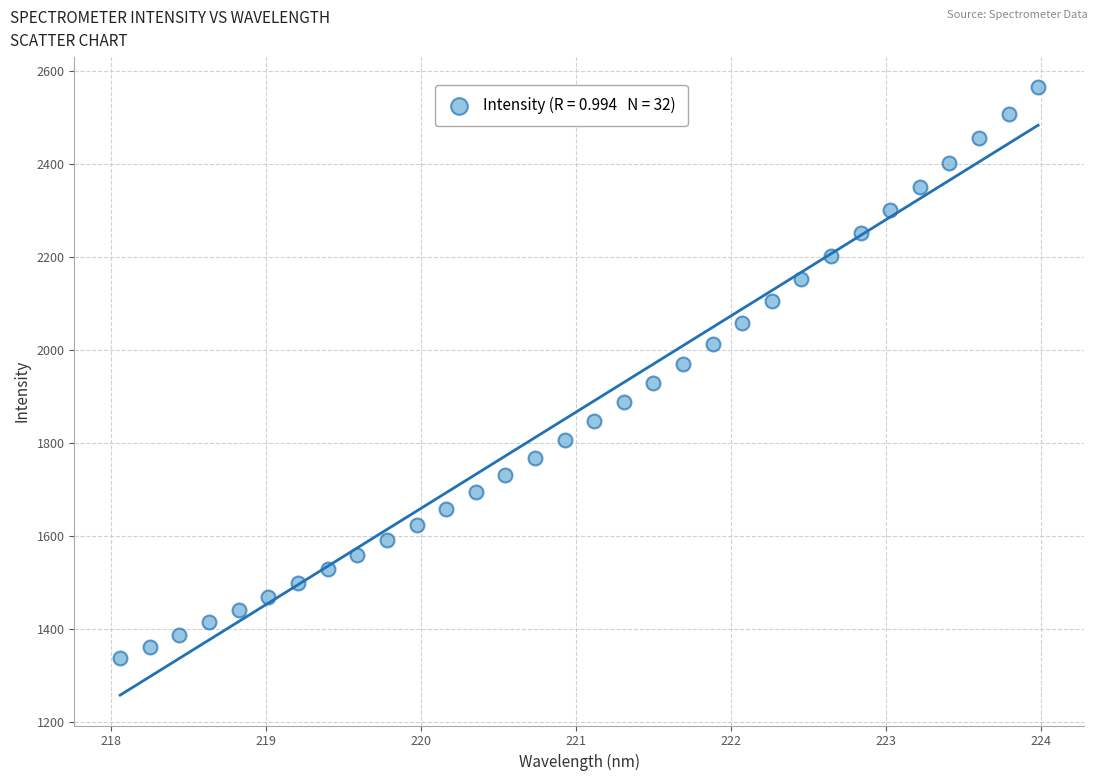

What is the range of X values (max minus min)?

5.9